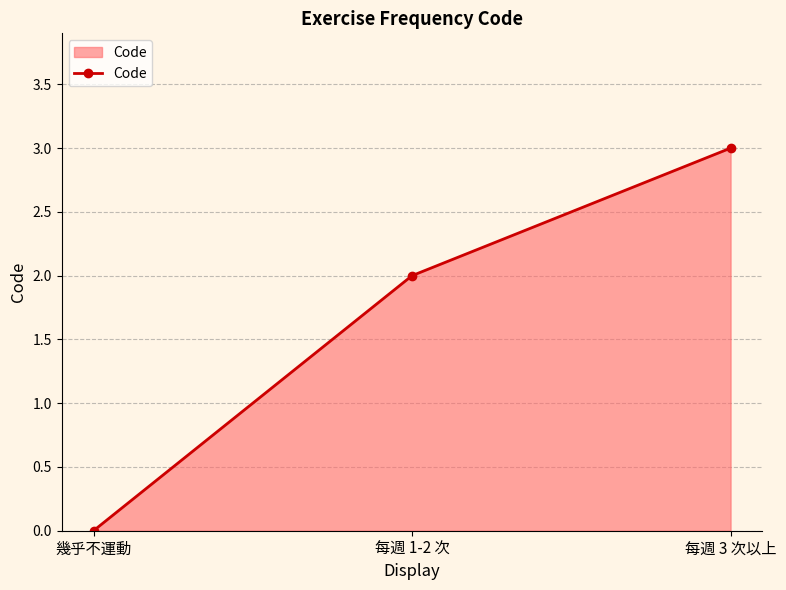

What is the change in value from 每週 1-2 次 to 每週 3 次以上?

+1